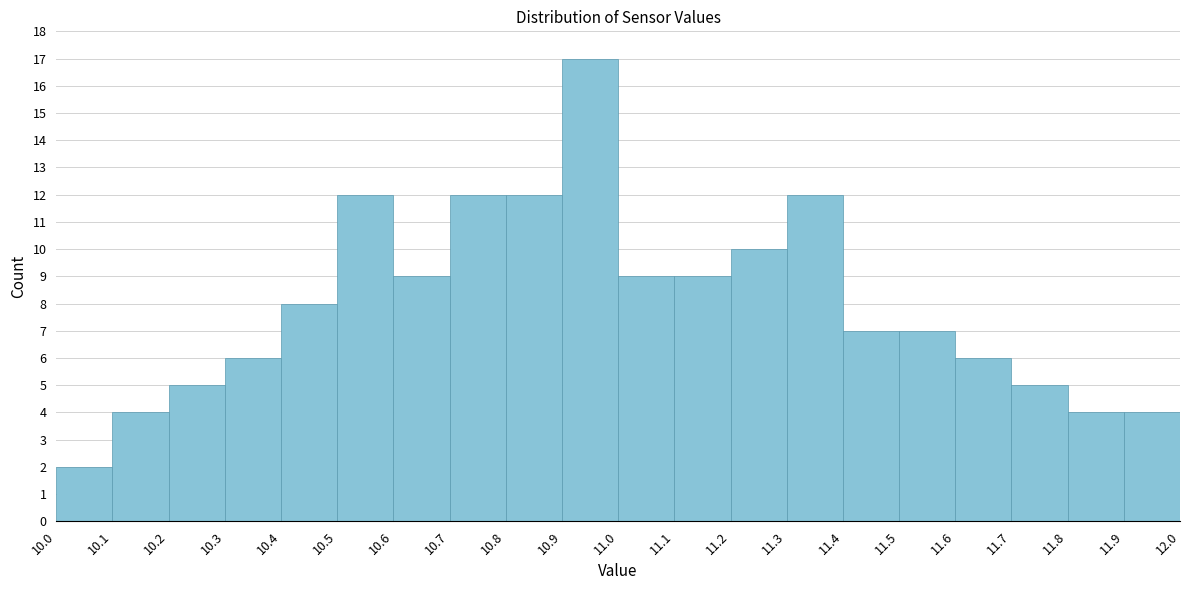

Which range on the x-axis has the tallest bar?

10.9 to 11.0